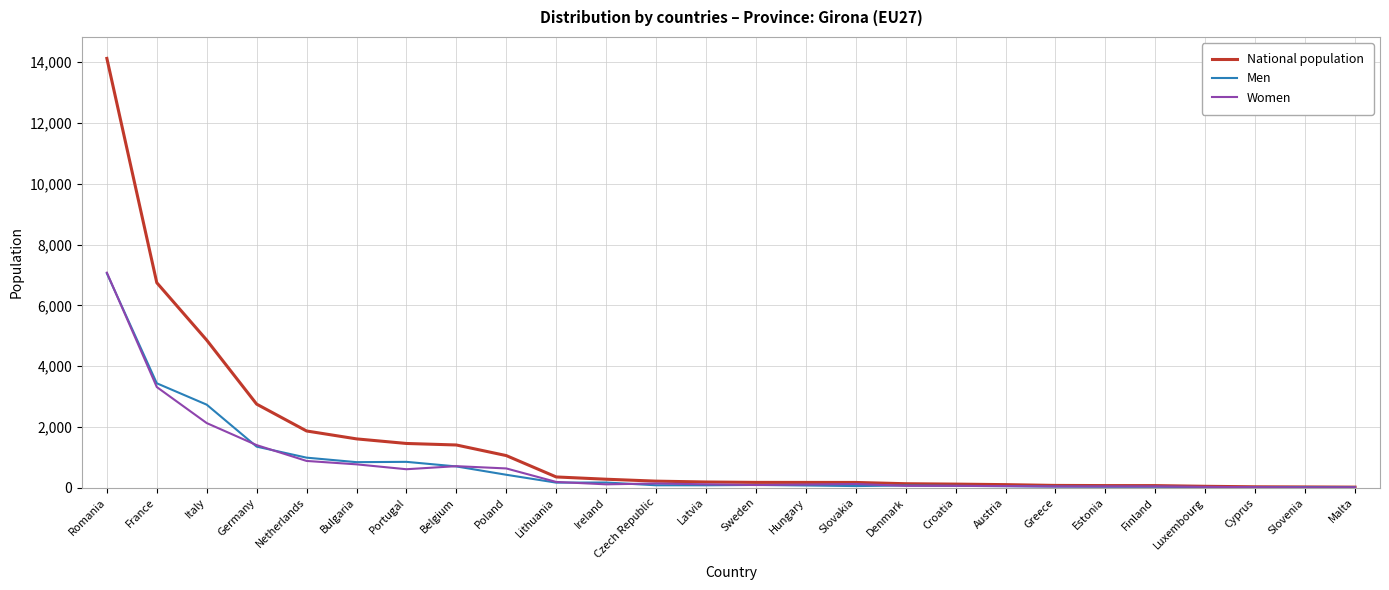

Which series has the largest total across all categories?

National population